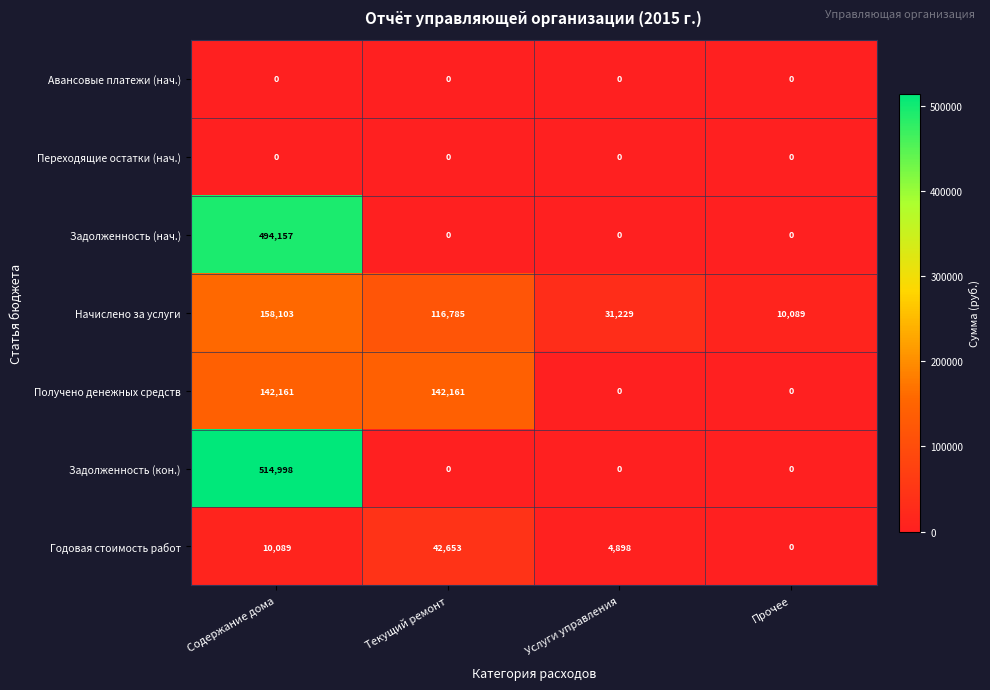

Reading left to right, extract all data points from this chart.

Авансовые платежи (нач.): Содержание дома=0	Текущий ремонт=0	Услуги управления=0	Прочее=0
Переходящие остатки (нач.): Содержание дома=0	Текущий ремонт=0	Услуги управления=0	Прочее=0
Задолженность (нач.): Содержание дома=494157	Текущий ремонт=0	Услуги управления=0	Прочее=0
Начислено за услуги: Содержание дома=158103	Текущий ремонт=116785	Услуги управления=31229	Прочее=10089
Получено денежных средств: Содержание дома=142161	Текущий ремонт=142161	Услуги управления=0	Прочее=0
Задолженность (кон.): Содержание дома=514998	Текущий ремонт=0	Услуги управления=0	Прочее=0
Годовая стоимость работ: Содержание дома=10089	Текущий ремонт=42653	Услуги управления=4898	Прочее=0